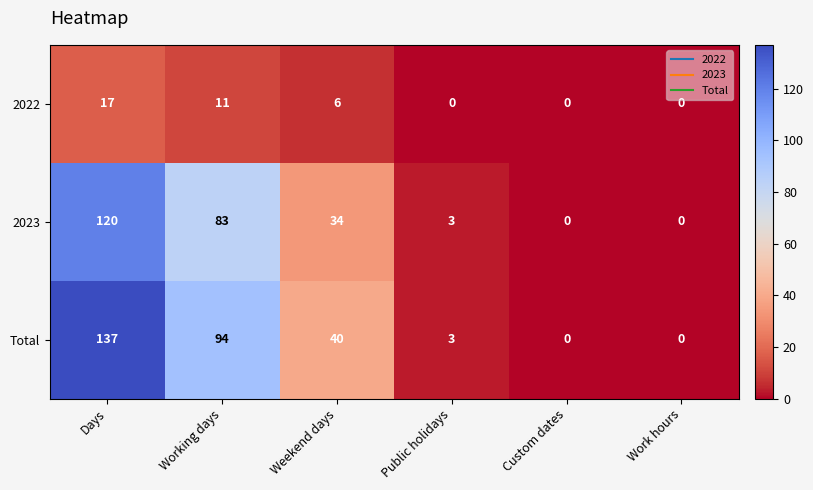

What is the spread (max minus min) of values at Public holidays?

3